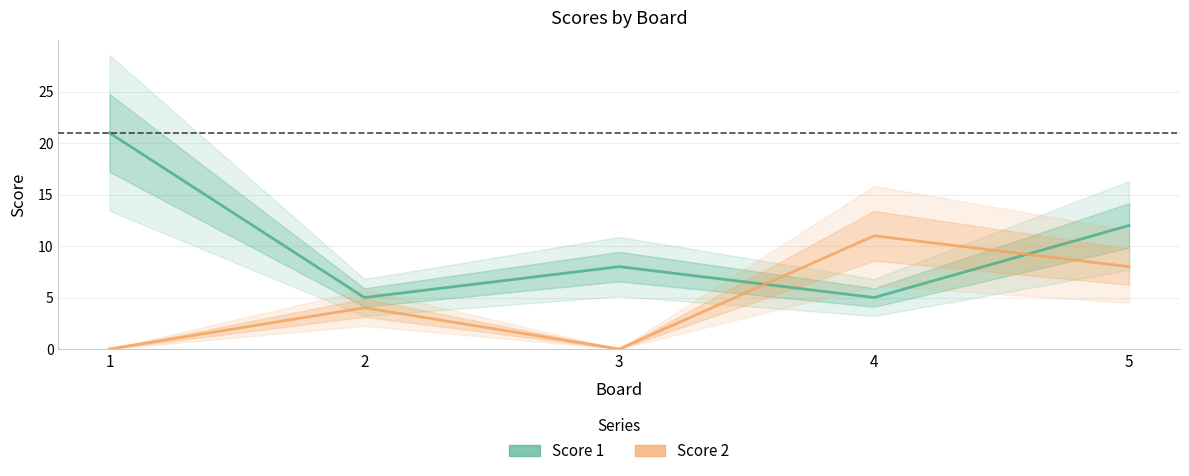

True or false: Score 1 has a value of 12 at 5.

True